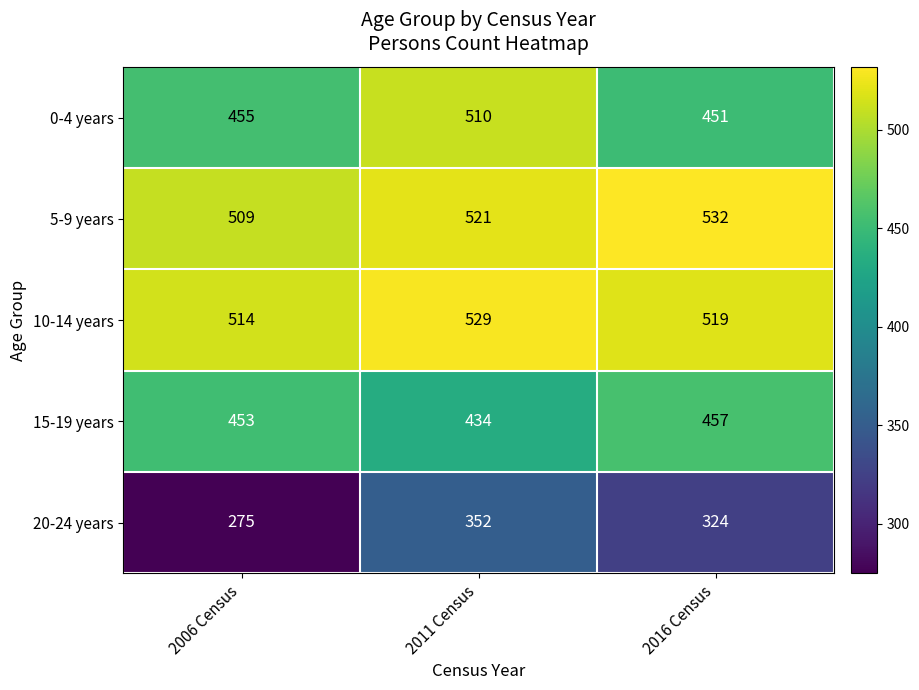

How many data points in 15-19 years are less than 453?

1